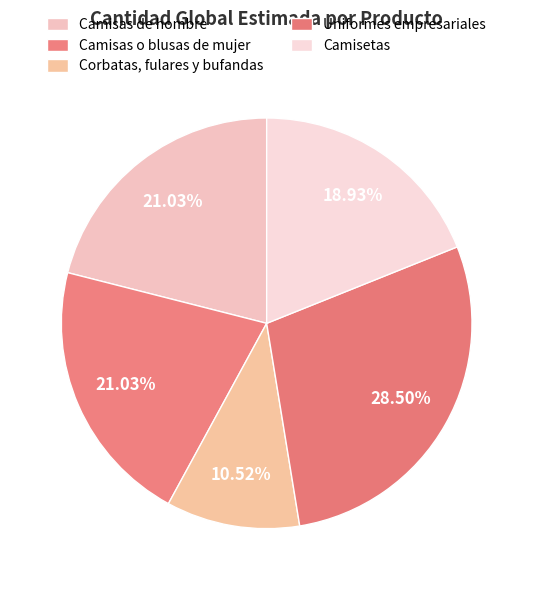

To the nearest percent, what percentage of the pie is Camisetas?

19%